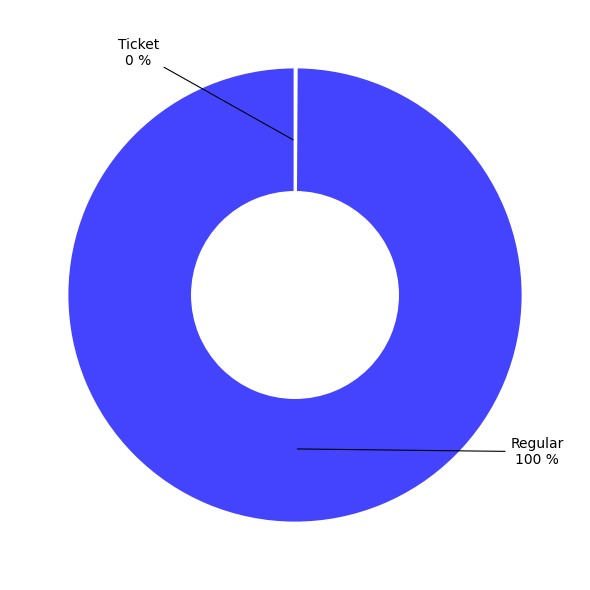

Is there a majority slice in this chart?

Yes